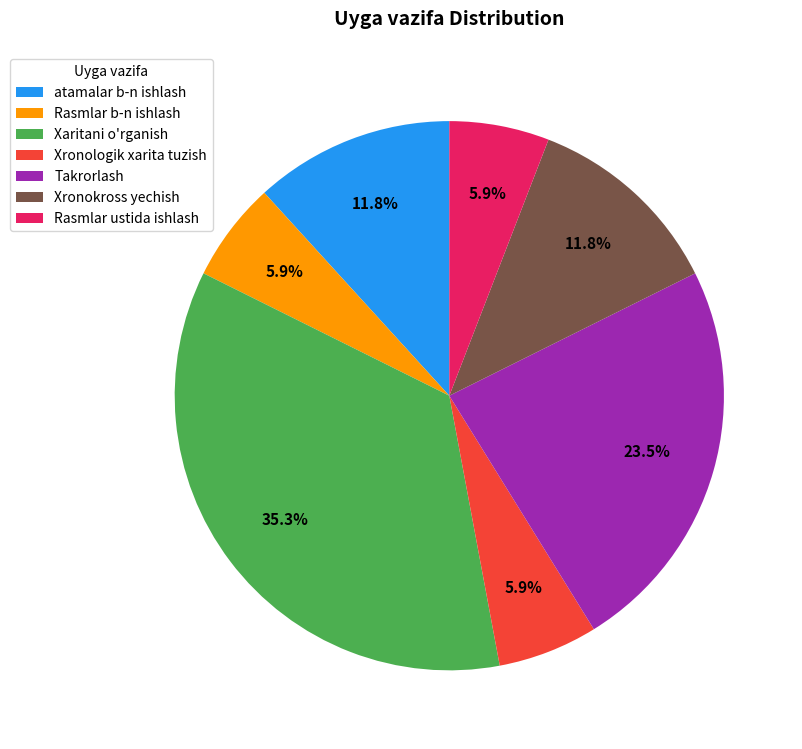

To the nearest percent, what percentage of the pie is Xaritani o'rganish?

35%